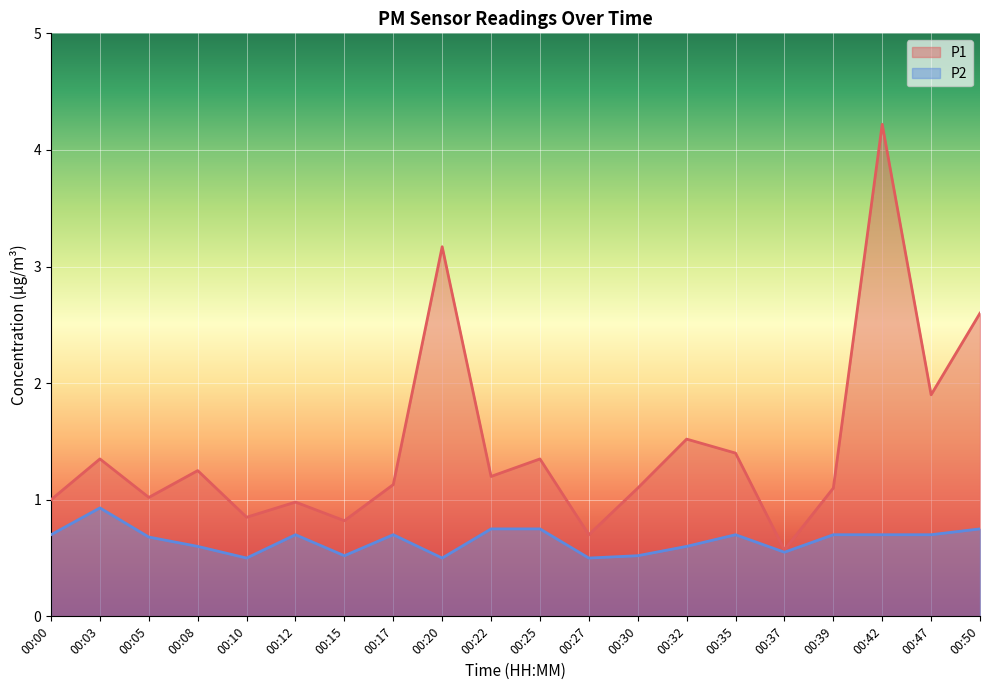

What is the total value across all series at 00:35?

2.1